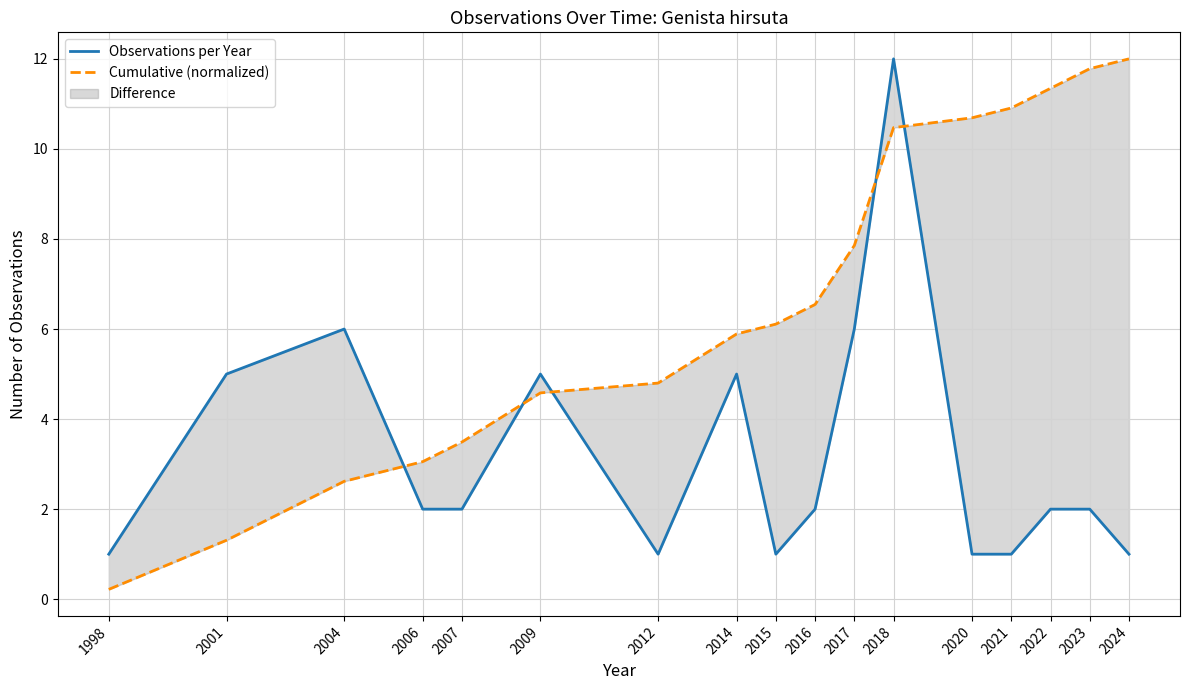

In Observations per Year, how many points are higher than both neighbors (excluding endpoints)?

4